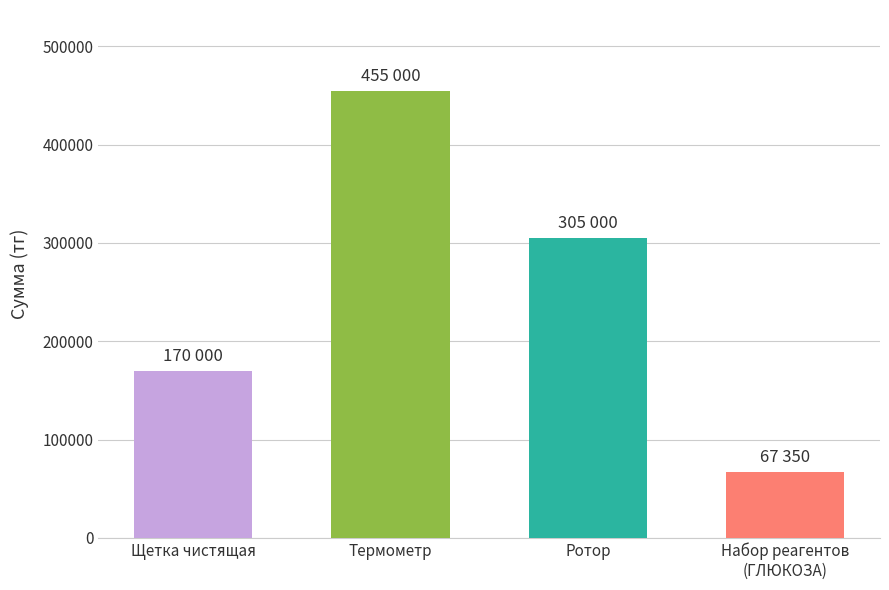

Does the chart contain any negative values?

No